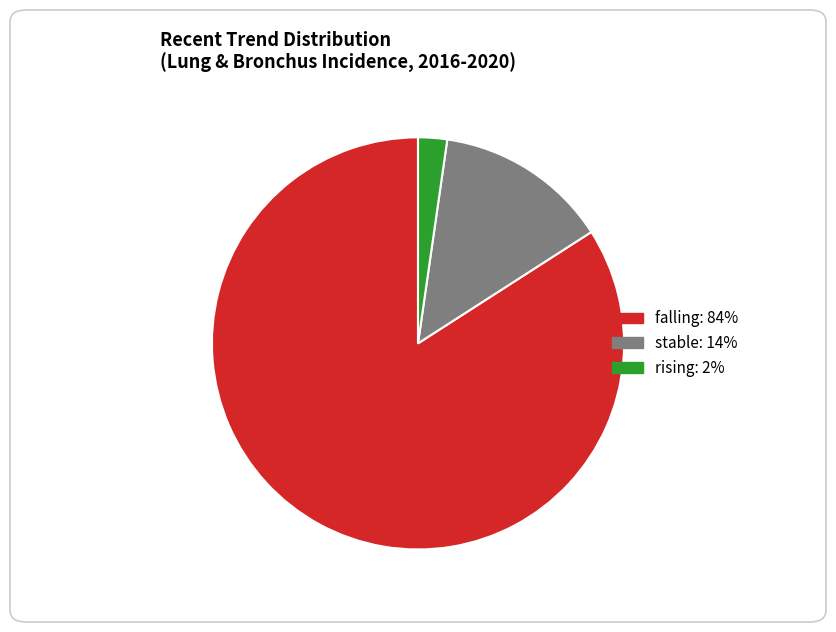

What is the ratio of the value at stable to the value at falling?

0.2